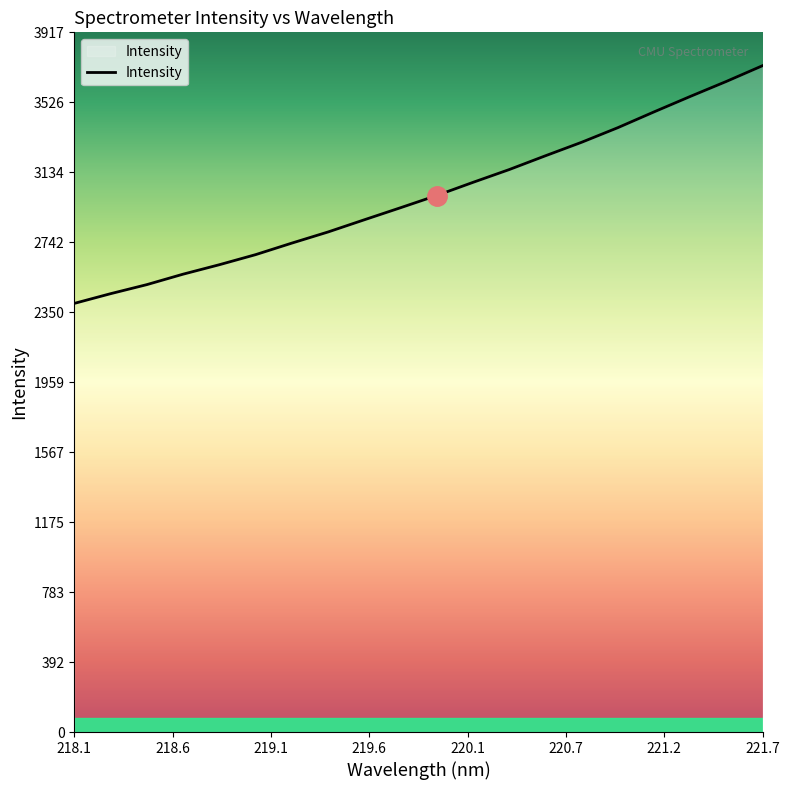

What is the minimum value shown in the chart?

2399.8